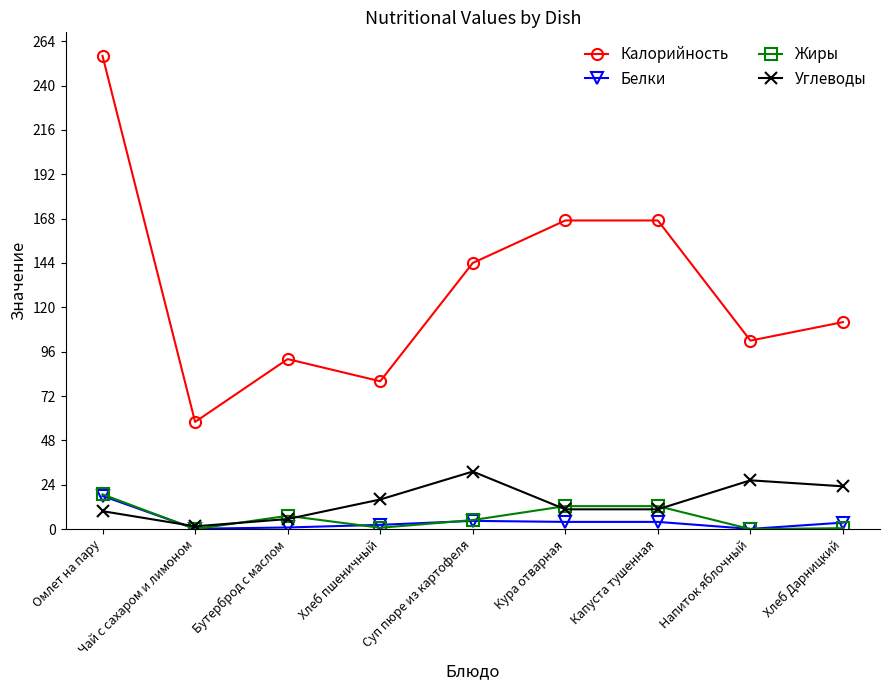

What is the difference between the highest and lowest values at Бутерброд с маслом?

91.1